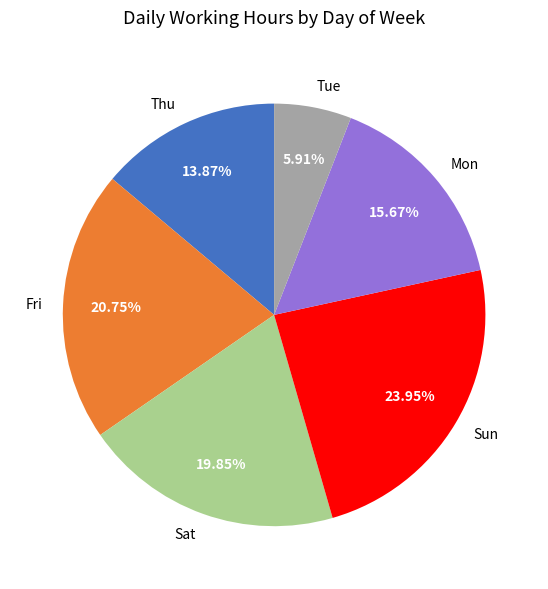

Which category has the biggest portion of the pie?

Sun